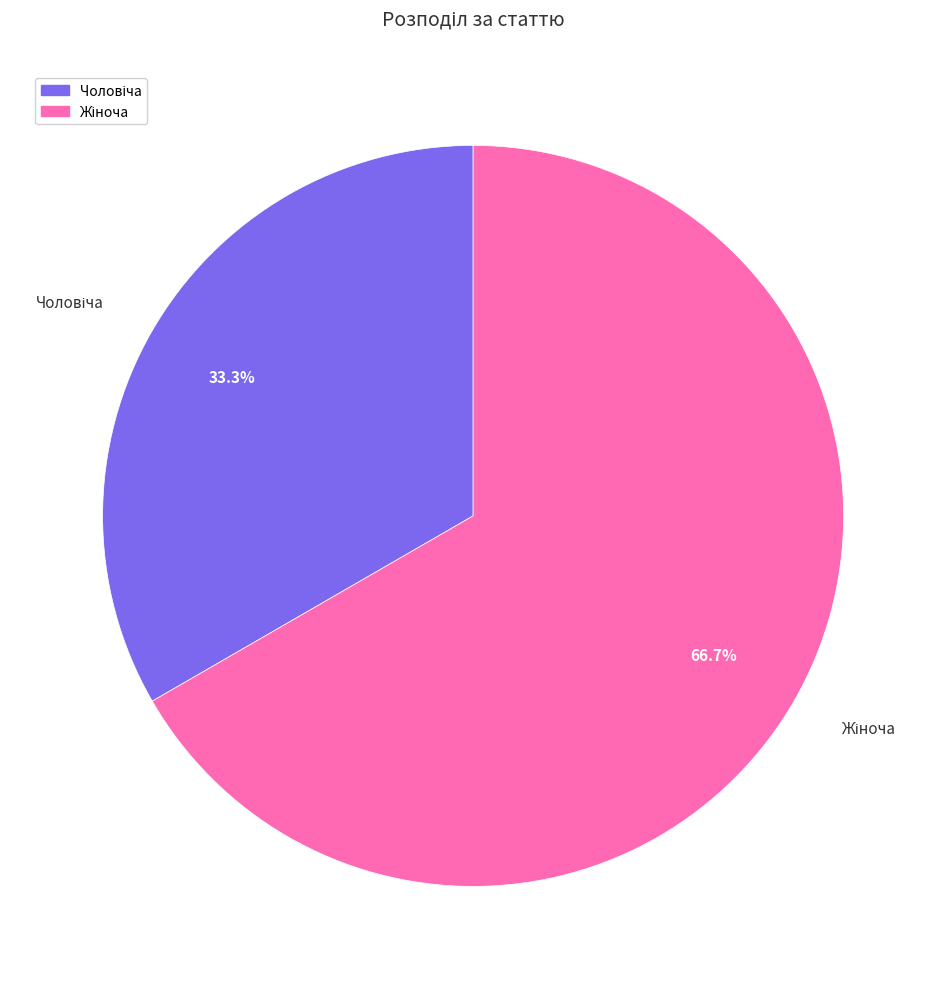

Is there any slice that represents more than half of the pie?

Yes